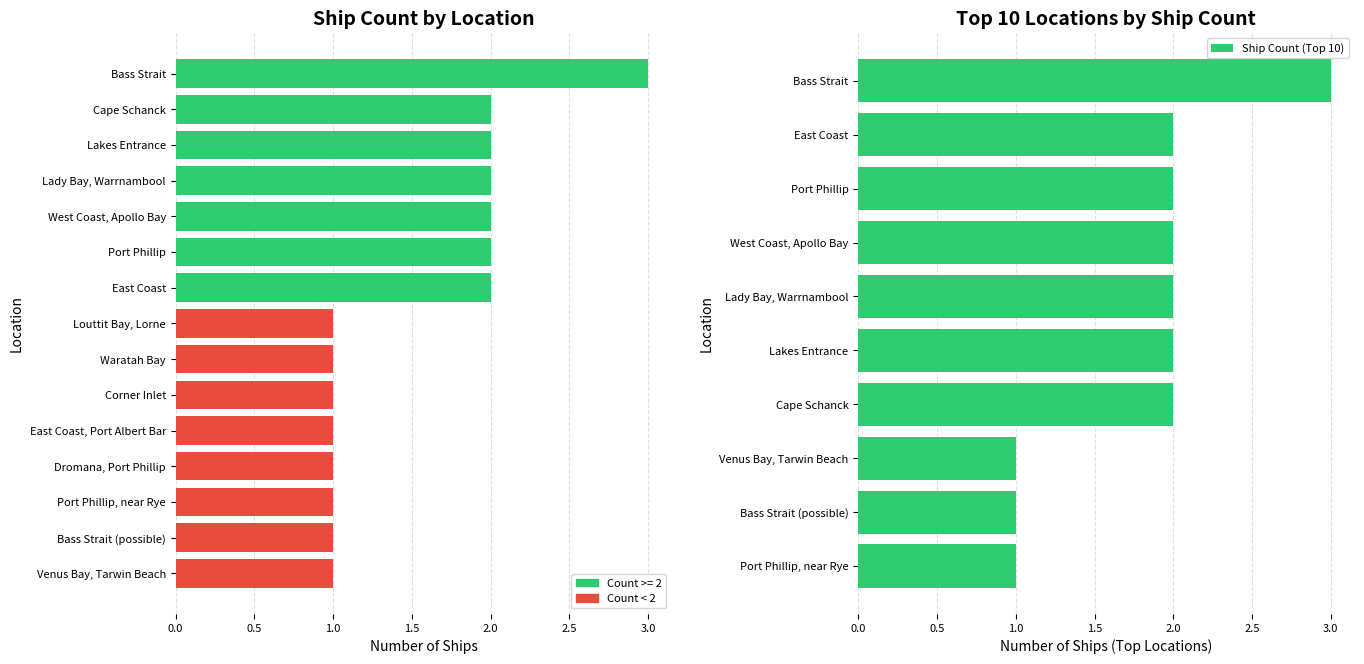

What is the difference between the maximum and minimum values?

2